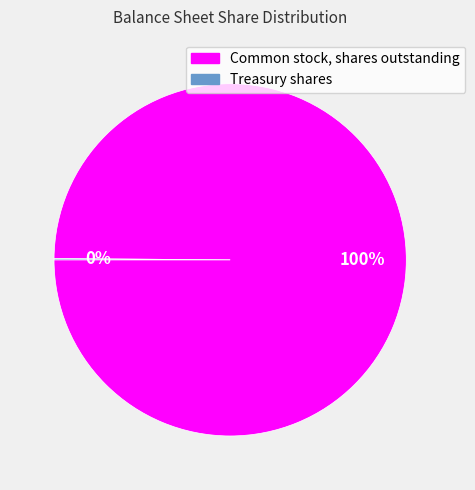

What percentage is the Common stock, shares outstanding slice, to the nearest percent?

100%